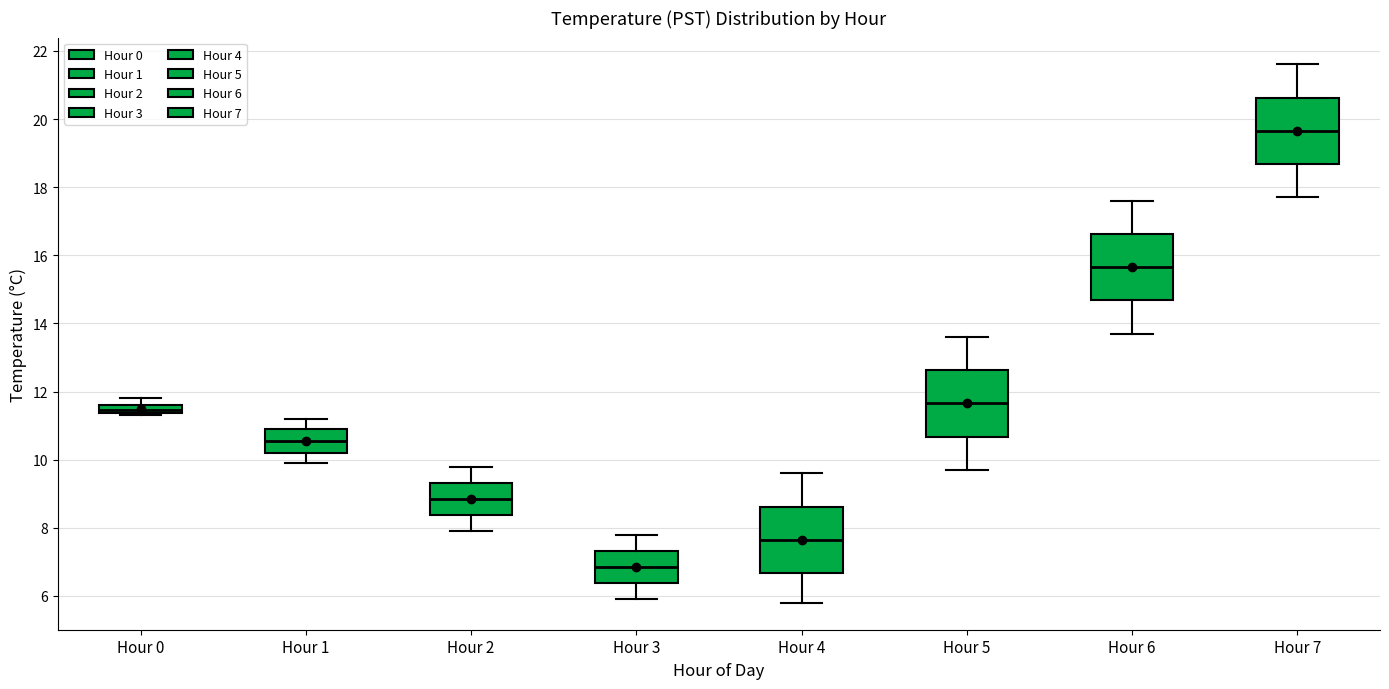

Where is the upper edge of the box for Hour 4 on the y-axis? The values are not printed on the chart, so give them approximately, as read against the axis.

8.6